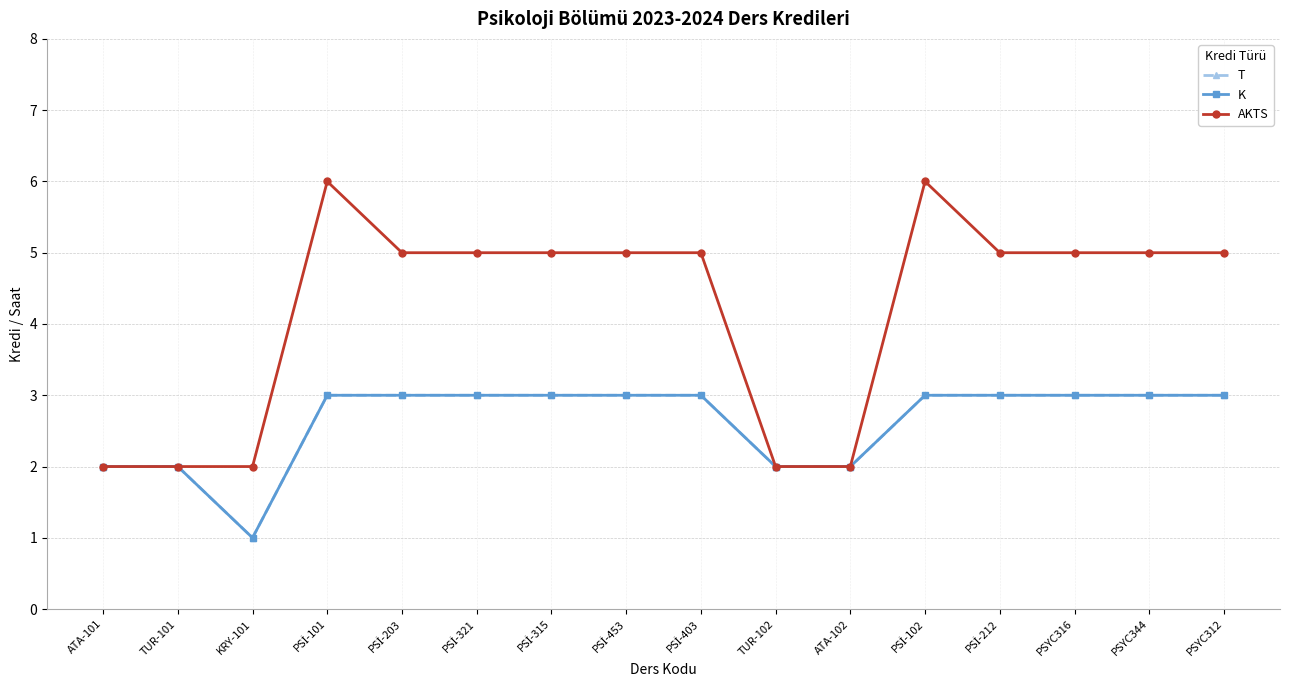

At which category is the sum across all series the highest?

PSİ-101